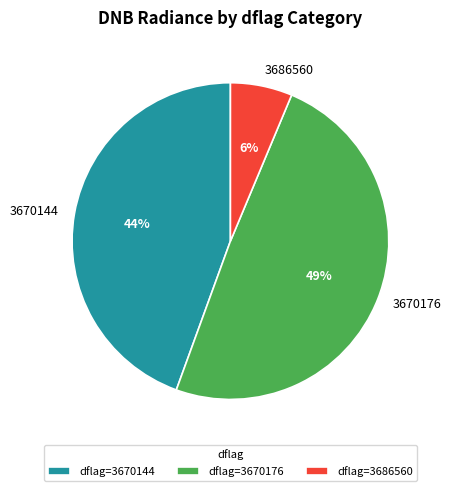

Combined, do 3670176 and 3670144 account for over 50%?

Yes